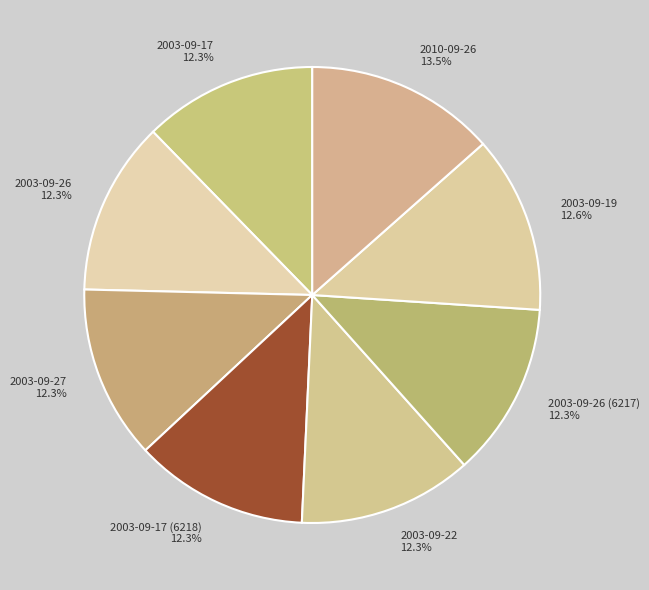

Approximately how many times larger is the value at 2003-09-26 (6217) compared to 2003-09-17 (6218)?

1.0